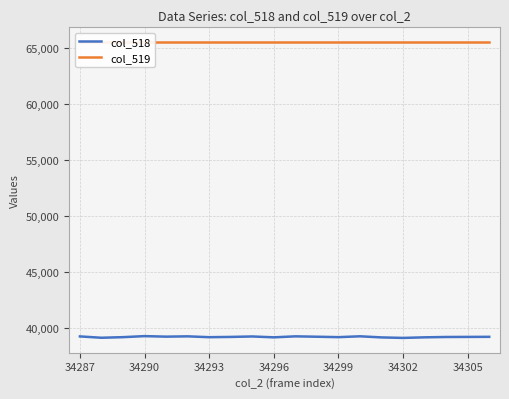

True or false: col_518 and col_519 intersect in this chart.

False